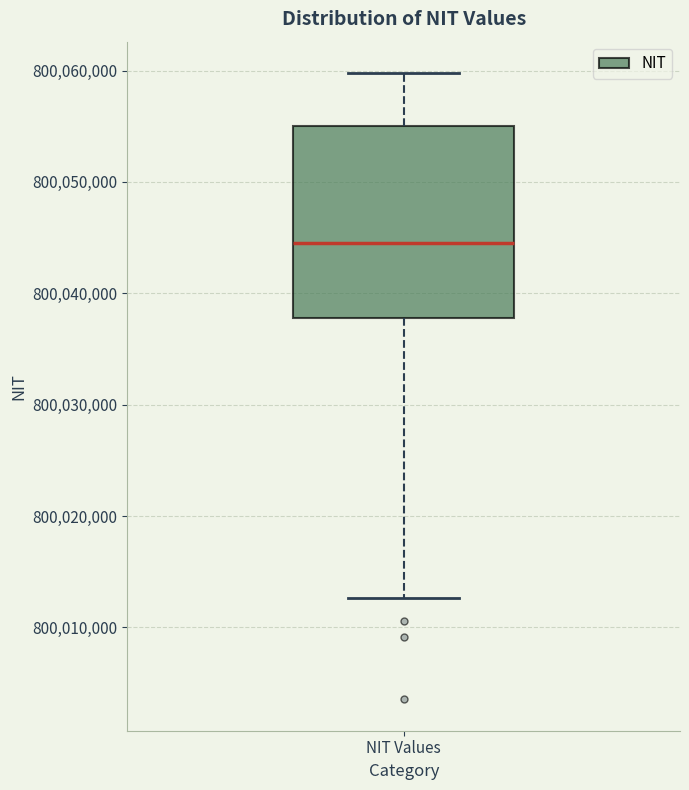

Where does the lower whisker of the box for NIT Values end on the y-axis? The values are not printed on the chart, so give them approximately, as read against the axis.

800013000